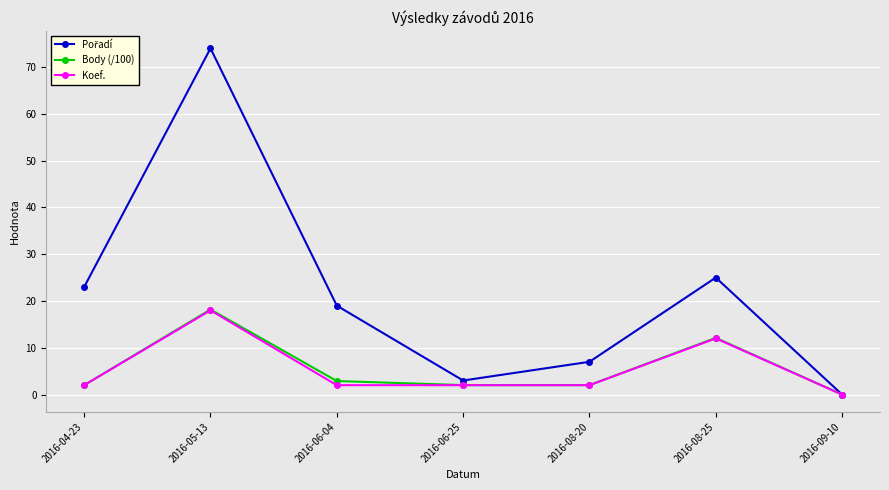

What position from the left is 2016-05-13?

2